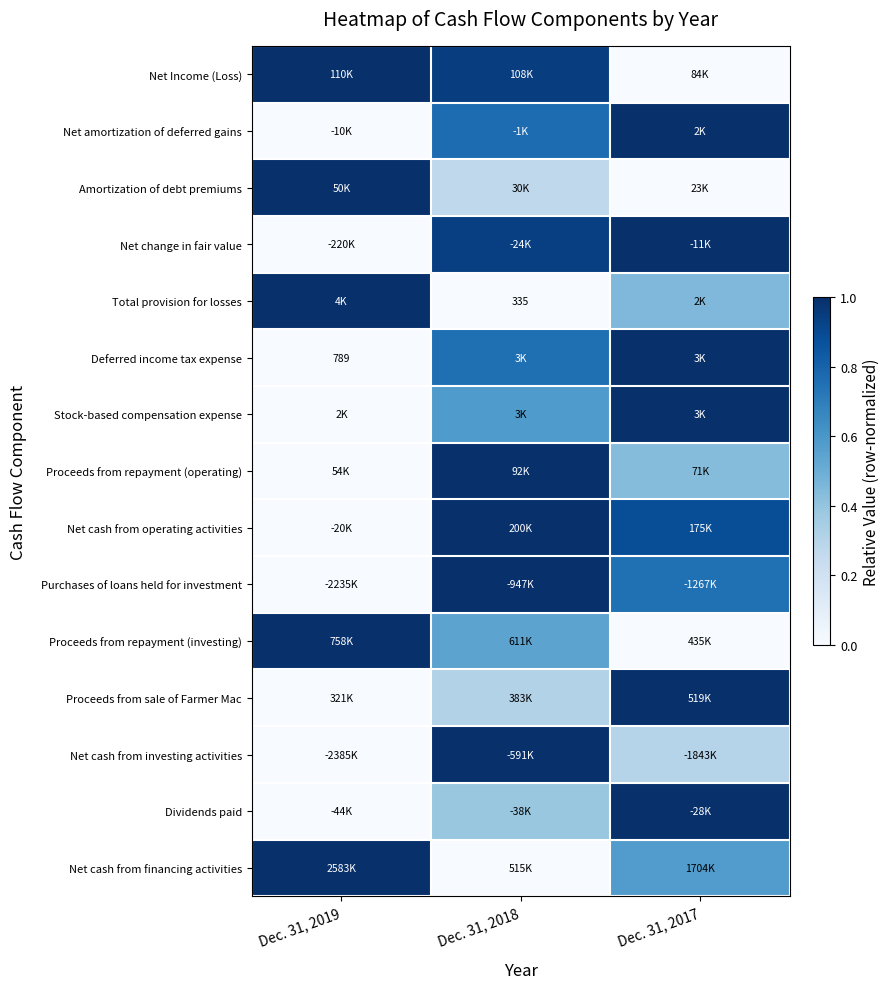

How many data points does each series have?

3